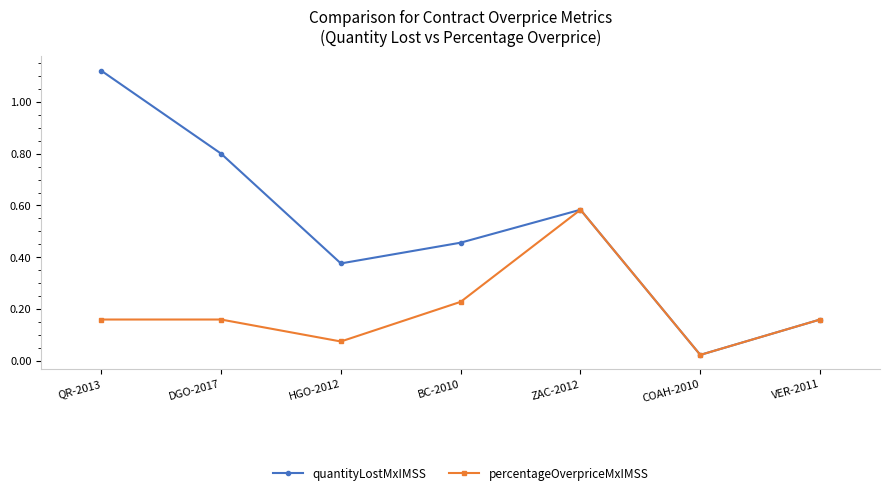

True or false: quantityLostMxIMSS has more than 1 points higher than both neighbors.

False